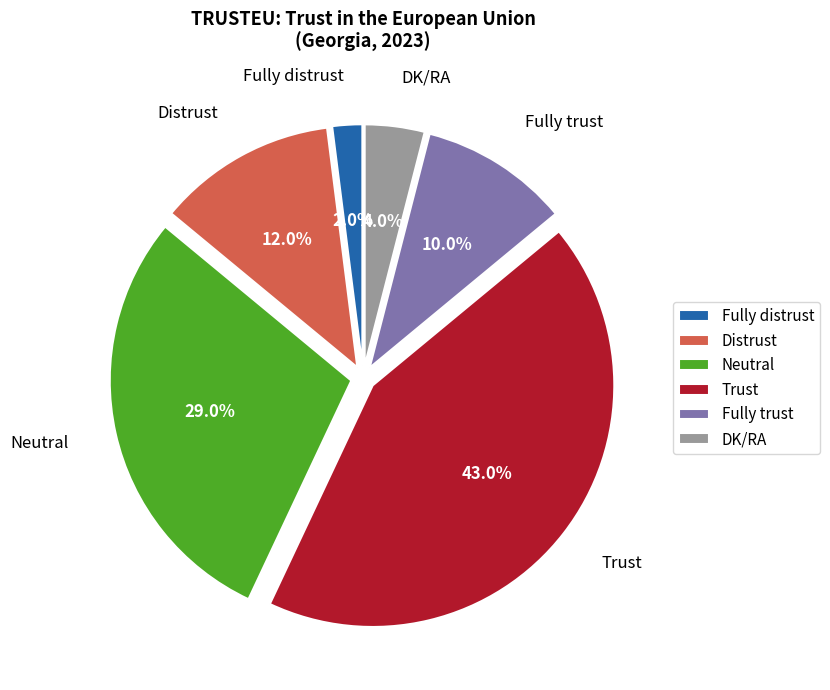

The Distrust slice represents 23% of the pie. True or false?

False